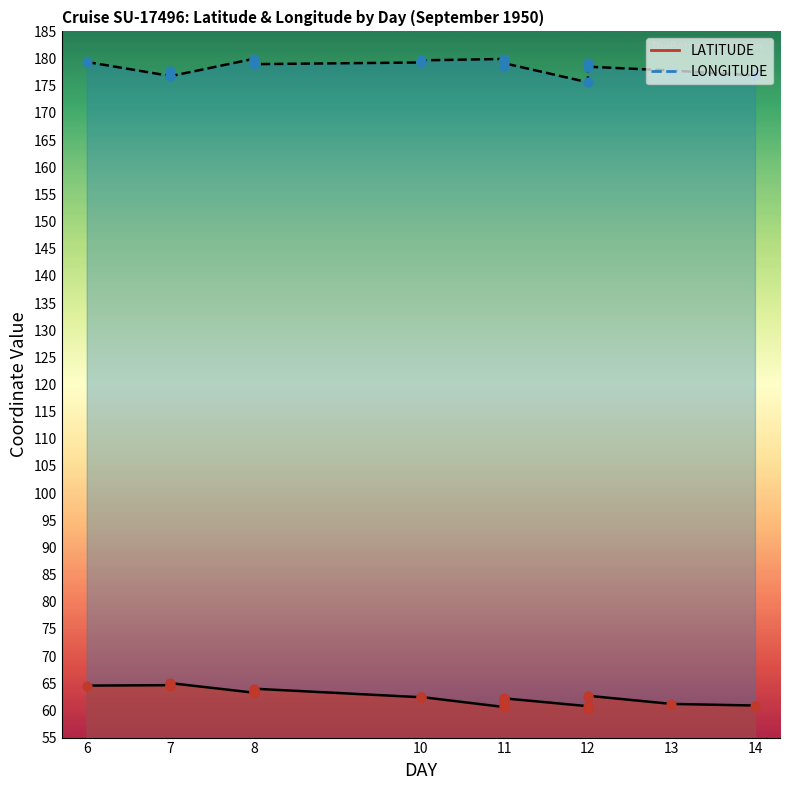

Which series has the widest spread of Y values?

LATITUDE